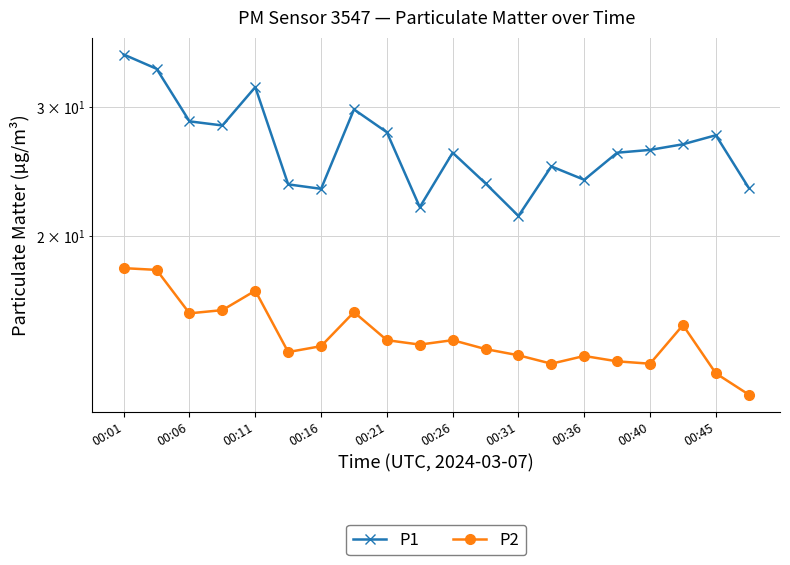

What is the difference between the P2 values at 13 and 10?

1.0